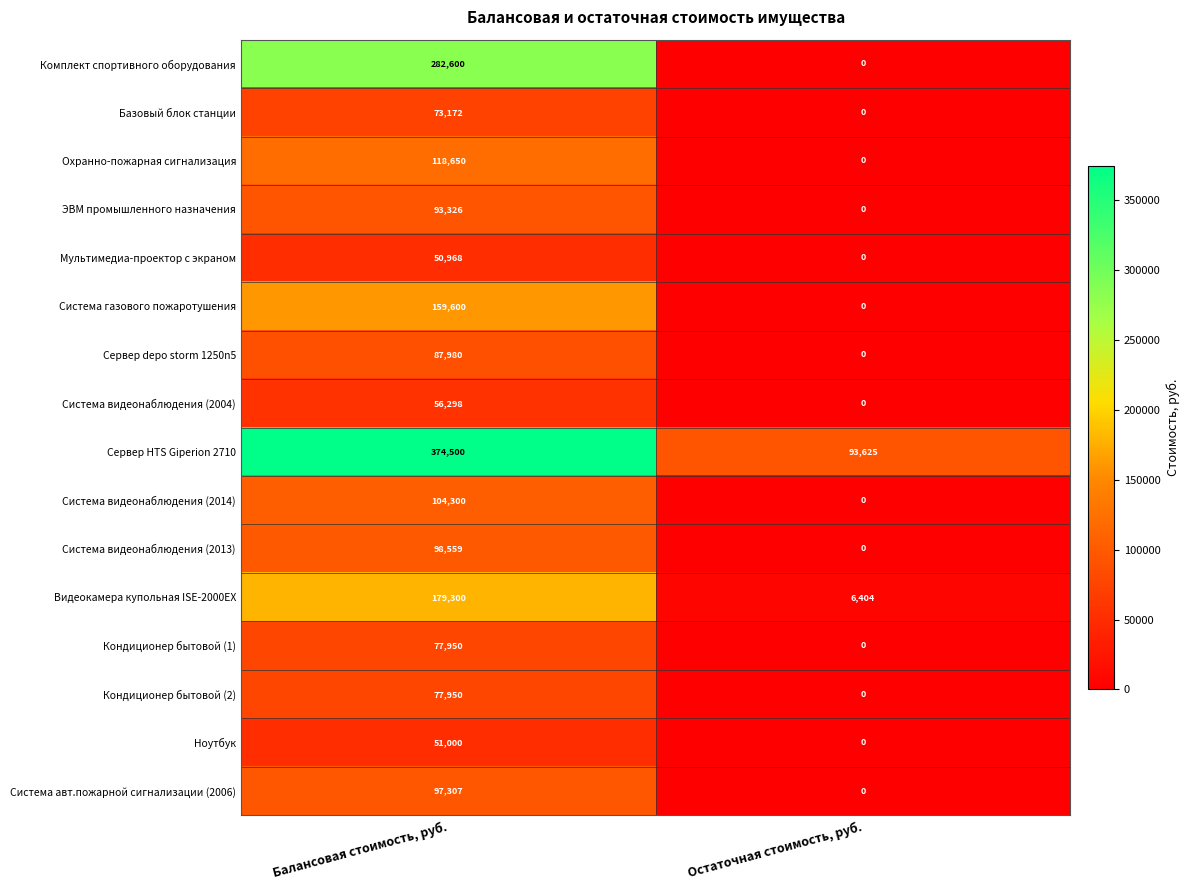

How many categories are shown in the chart?

2